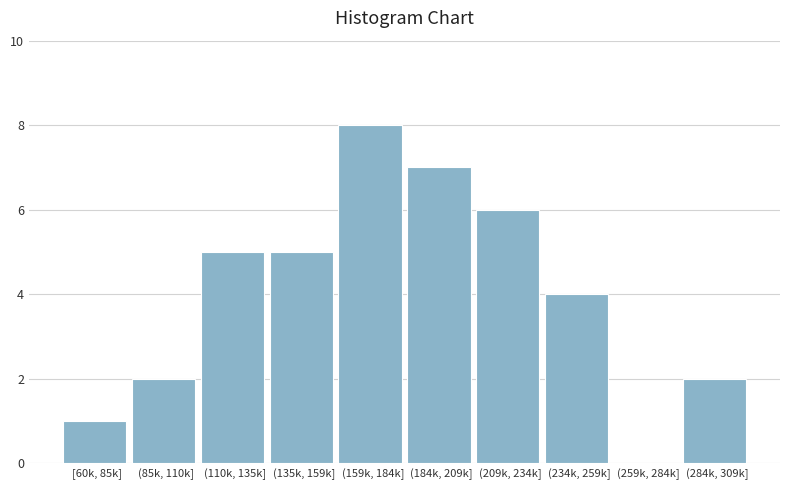

Reading left to right, list all the values displayed in this chart.

[60k, 85k]=1	(85k, 110k]=2	(110k, 135k]=5	(135k, 159k]=5	(159k, 184k]=8	(184k, 209k]=7	(209k, 234k]=6	(234k, 259k]=4	(259k, 284k]=0	(284k, 309k]=2